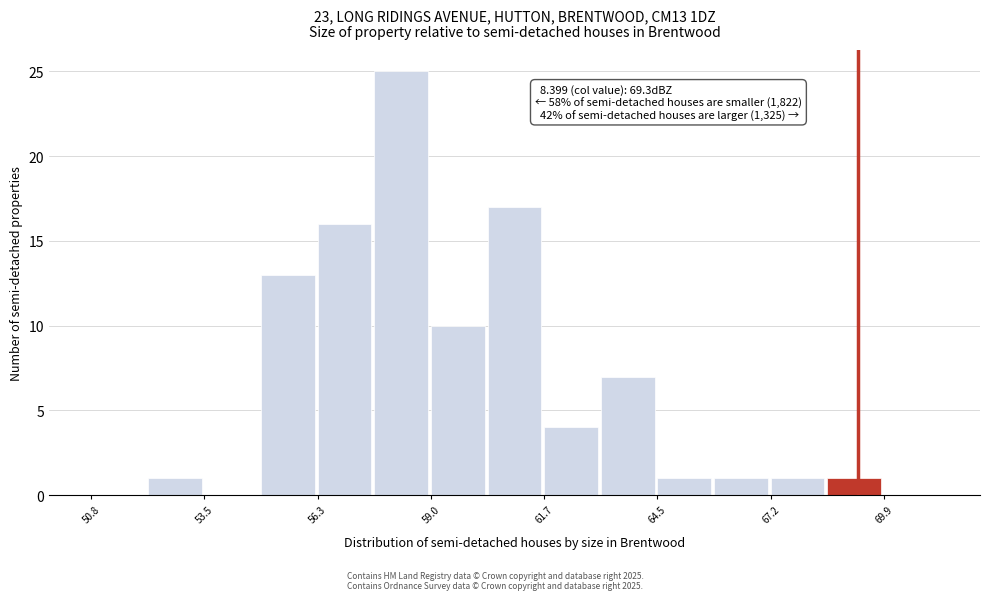

Around what value on the x-axis is the tallest bar? Give the approximate position of its centre, as read against the axis.

58.5